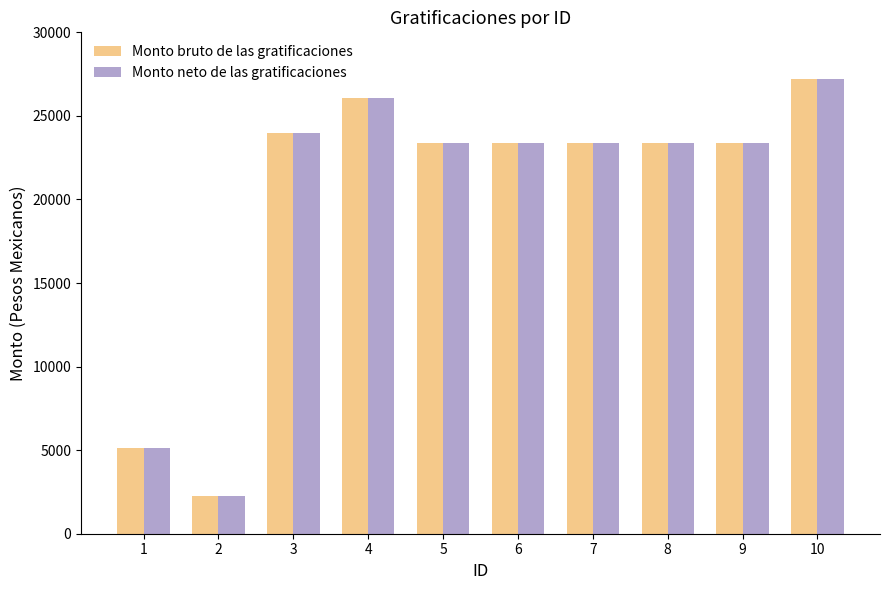

What value does the Monto bruto de las gratificaciones series have at 1?

5125.7